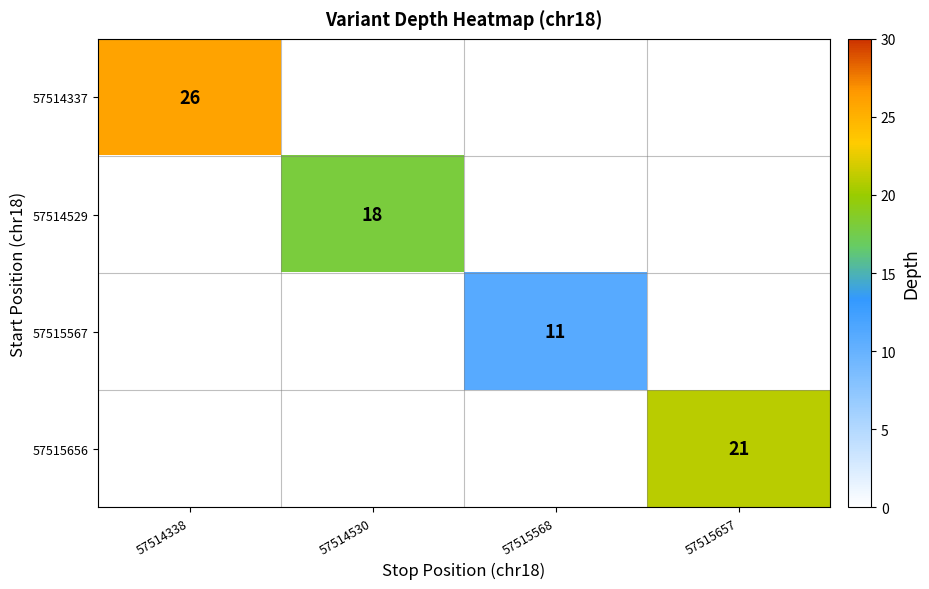

Is it true that 57515567 equals 18 at 57515568?

False